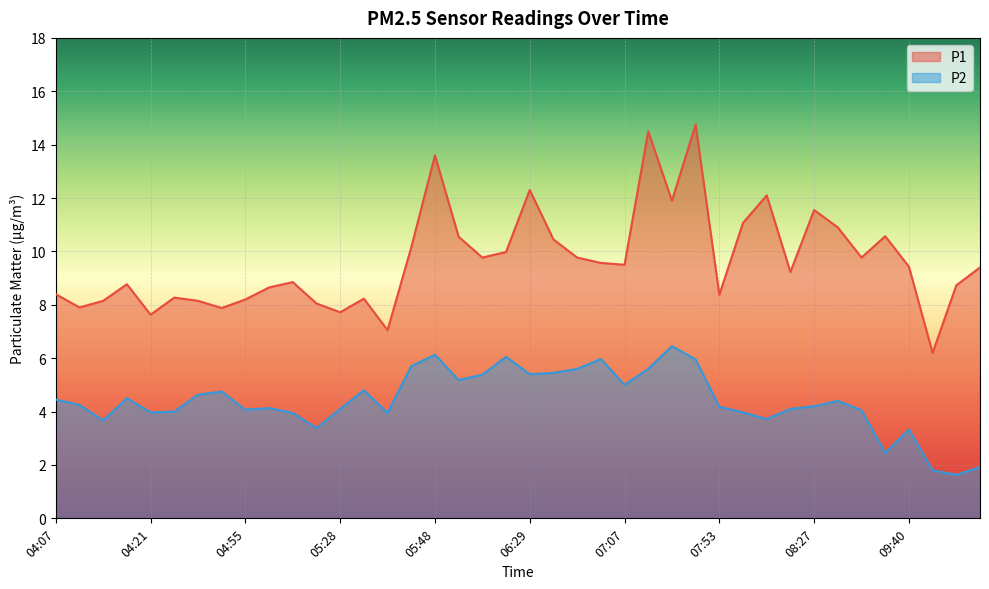

Where is P1 nearest to the value 10?

06:16